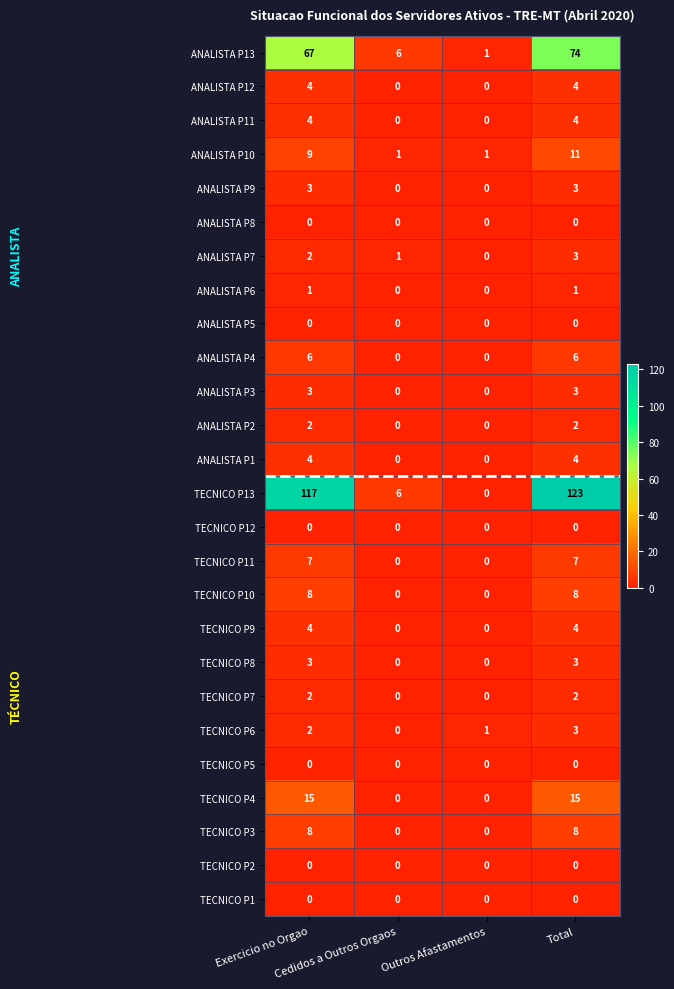

How many distinct data groups are displayed?

26